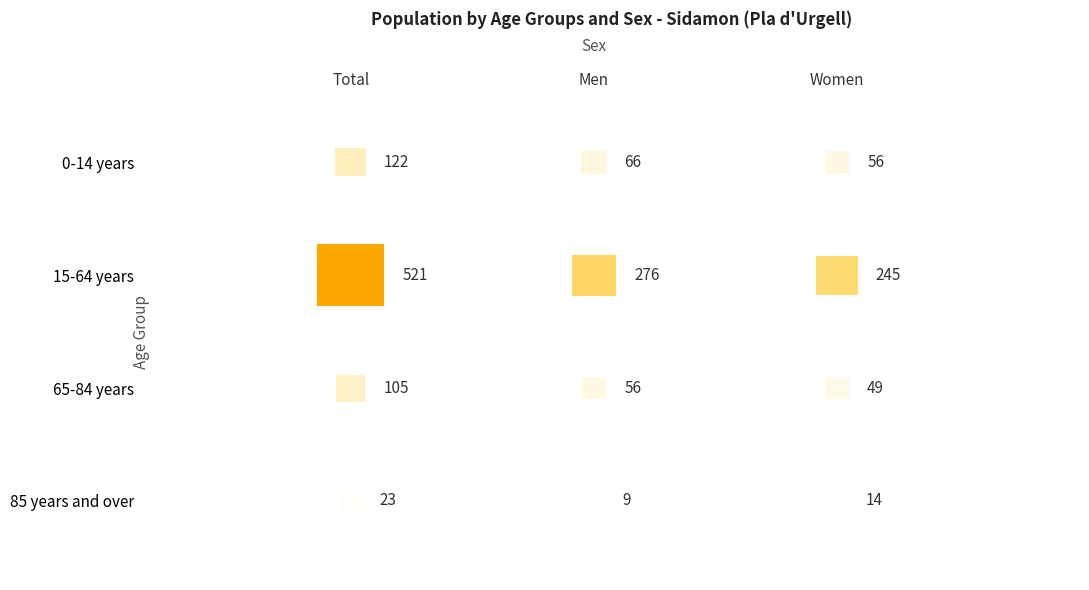

Reading left to right, transcribe all the data shown in this chart.

0-14 years: 122	66	56
15-64 years: 521	276	245
65-84 years: 105	56	49
85 years and over: 23	9	14